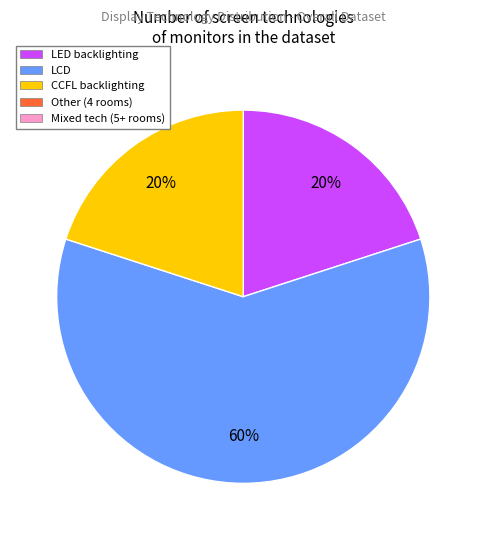

To the nearest percent, what is the average slice percentage?

33%